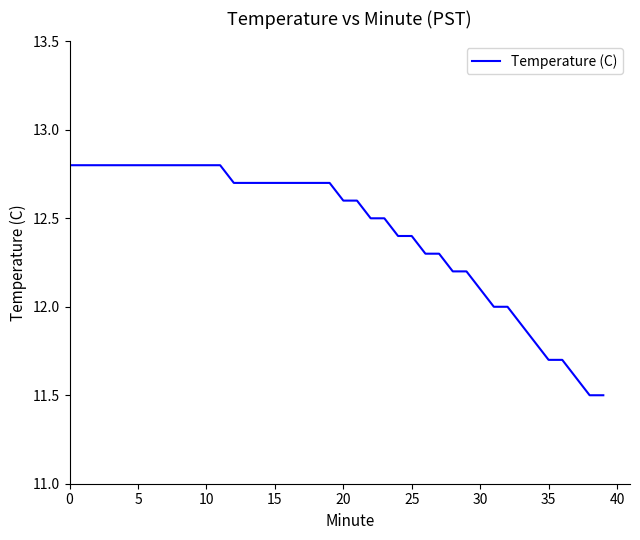

What is the difference between the maximum and minimum values?

1.3